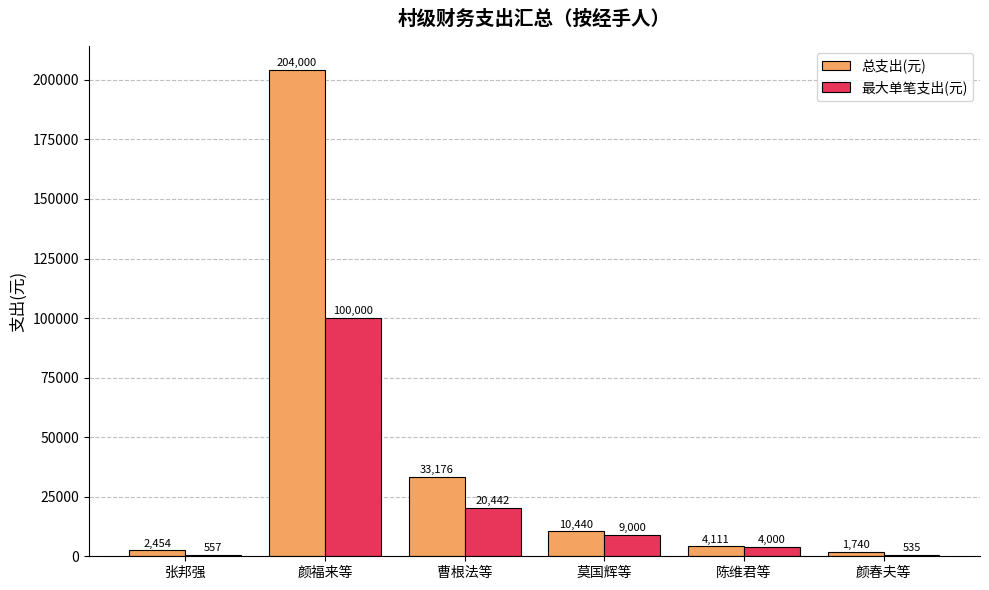

Does the chart contain stacked bars?

No